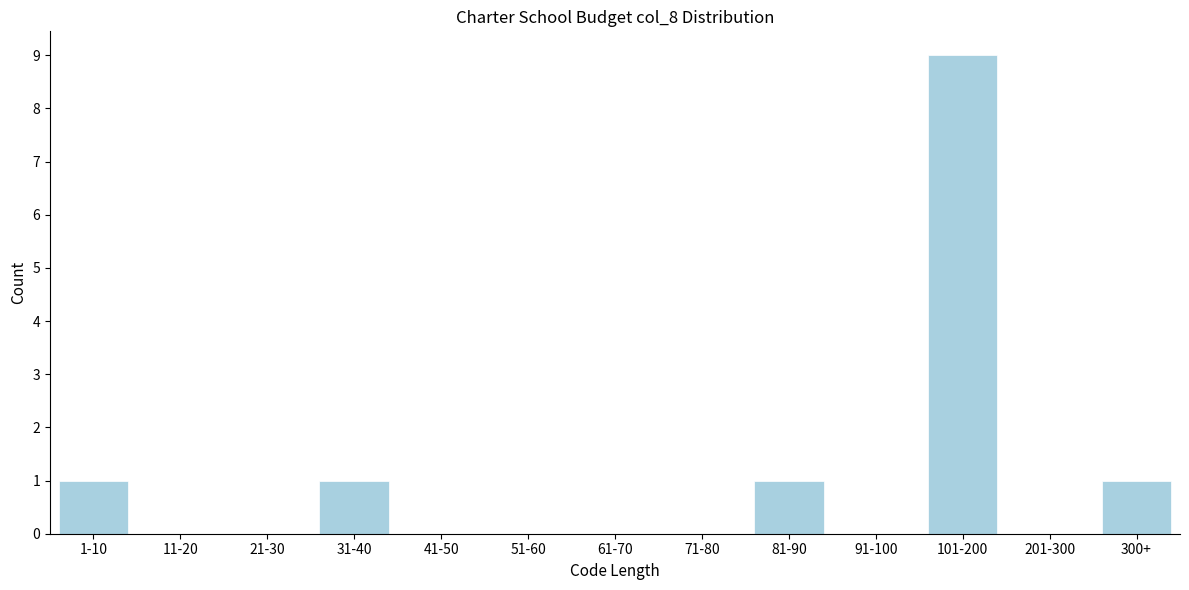

Reading right to left, list all the values displayed in this chart.

300+=1	201-300=0	101-200=9	91-100=0	81-90=1	71-80=0	61-70=0	51-60=0	41-50=0	31-40=1	21-30=0	11-20=0	1-10=1